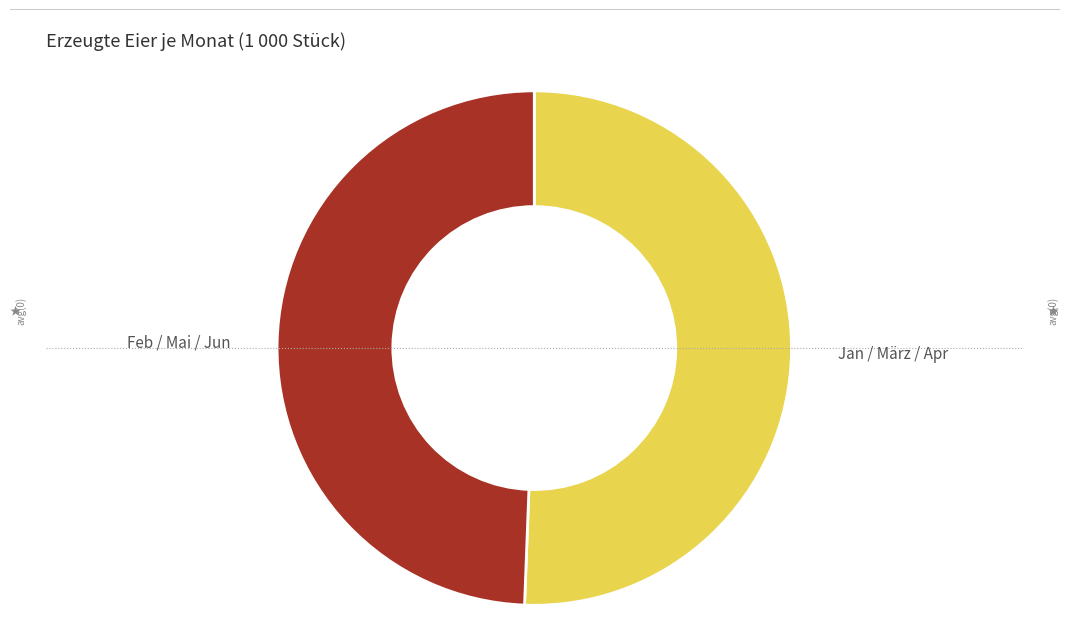

Do Jan / März / Apr and Feb / Mai / Jun together represent more than half of the pie?

Yes